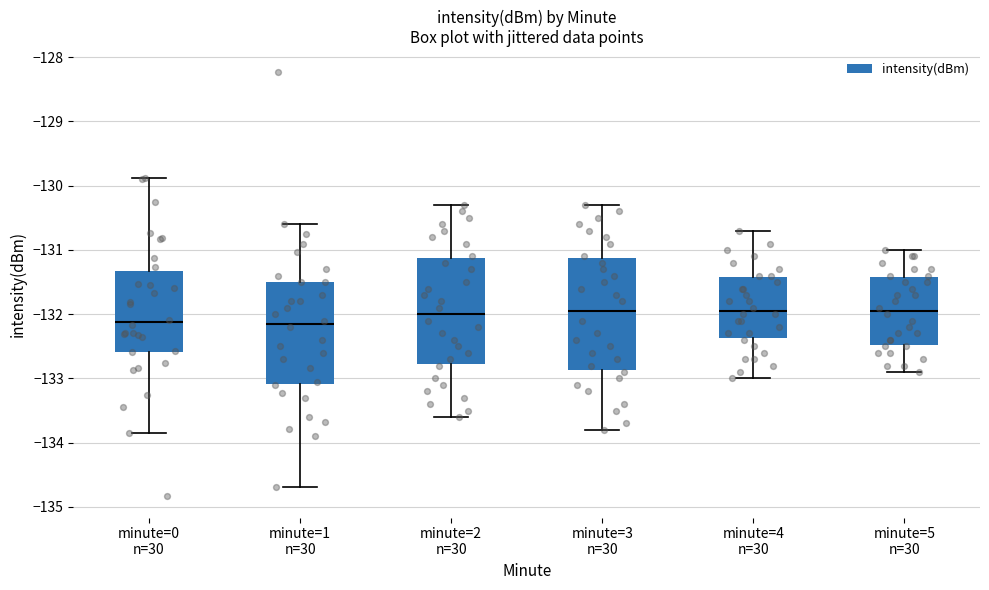

Reading left to right, read every box against the y-axis: the position of its median line, the range the box covers, and the ends of its whiskers. The values are not printed on the chart, so give them approximately, as read against the axis.

minute=0 n=30: median -132.1, box -132.6 to -131.3, whiskers -133.9 to -129.9
minute=1 n=30: median -132.1, box -133.1 to -131.5, whiskers -134.7 to -130.6
minute=2 n=30: median -132.0, box -132.8 to -131.1, whiskers -133.6 to -130.3
minute=3 n=30: median -131.9, box -132.9 to -131.1, whiskers -133.8 to -130.3
minute=4 n=30: median -131.9, box -132.4 to -131.4, whiskers -133.0 to -130.7
minute=5 n=30: median -131.9, box -132.5 to -131.4, whiskers -132.9 to -131.0